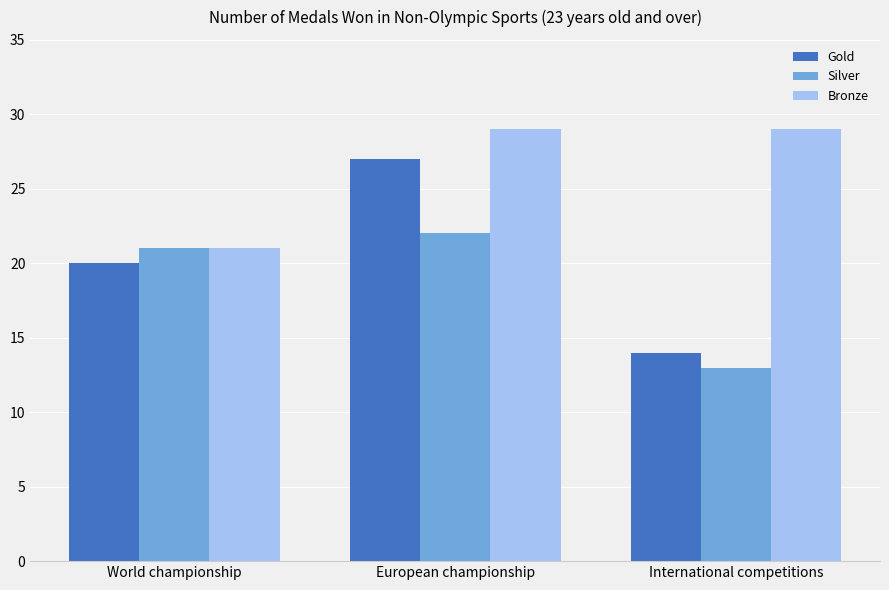

Reading right to left, list all the values displayed in this chart.

Gold: 14	27	20
Silver: 13	22	21
Bronze: 29	29	21